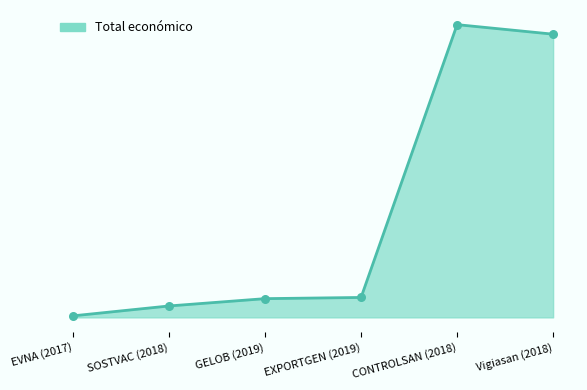

What is the change in value from EXPORTGEN (2019) to CONTROLSAN (2018)?

+7433721